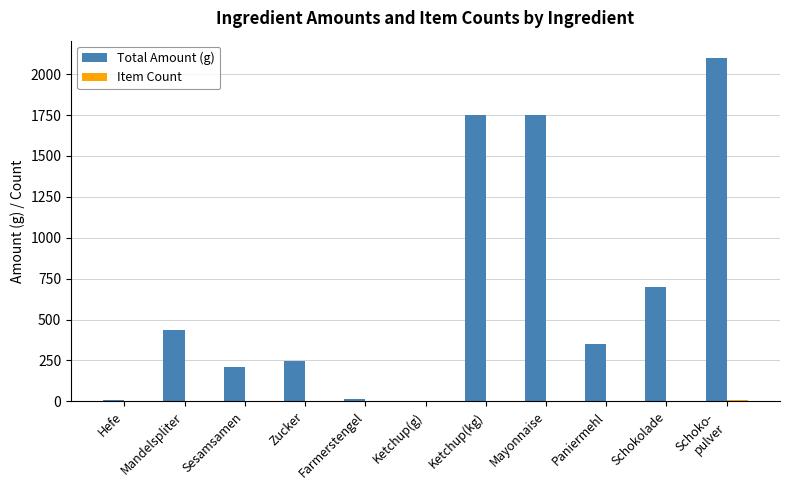

Which series changed the most between Sesamsamen and Ketchup(g)?

Total Amount (g)